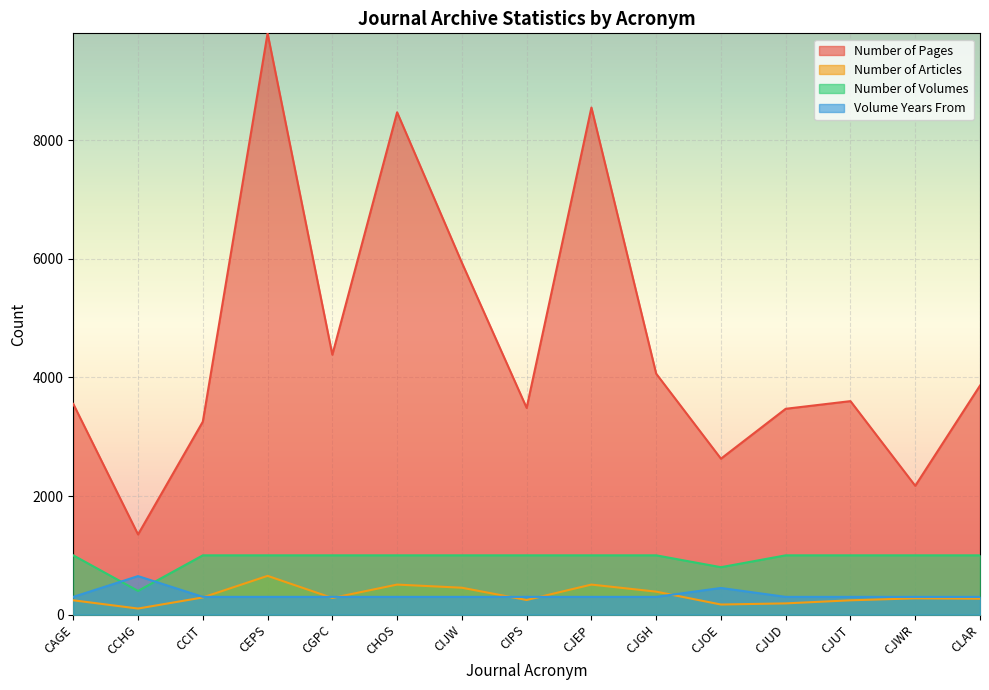

What is the label of the 10th point from the left?

CJGH